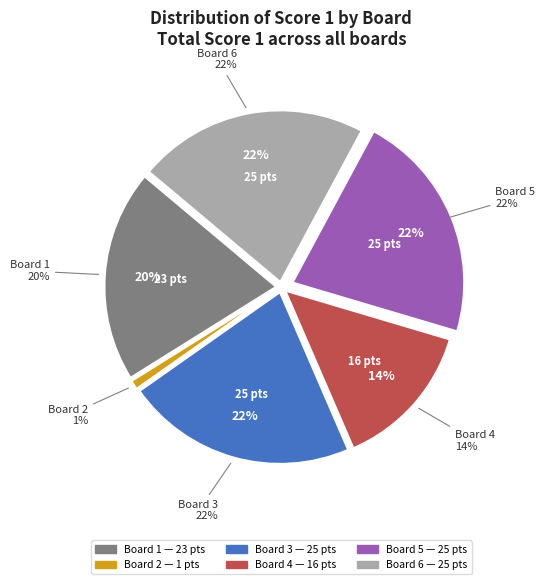

Does Board 4
Hink Piotr account for over 50% of the chart?

No